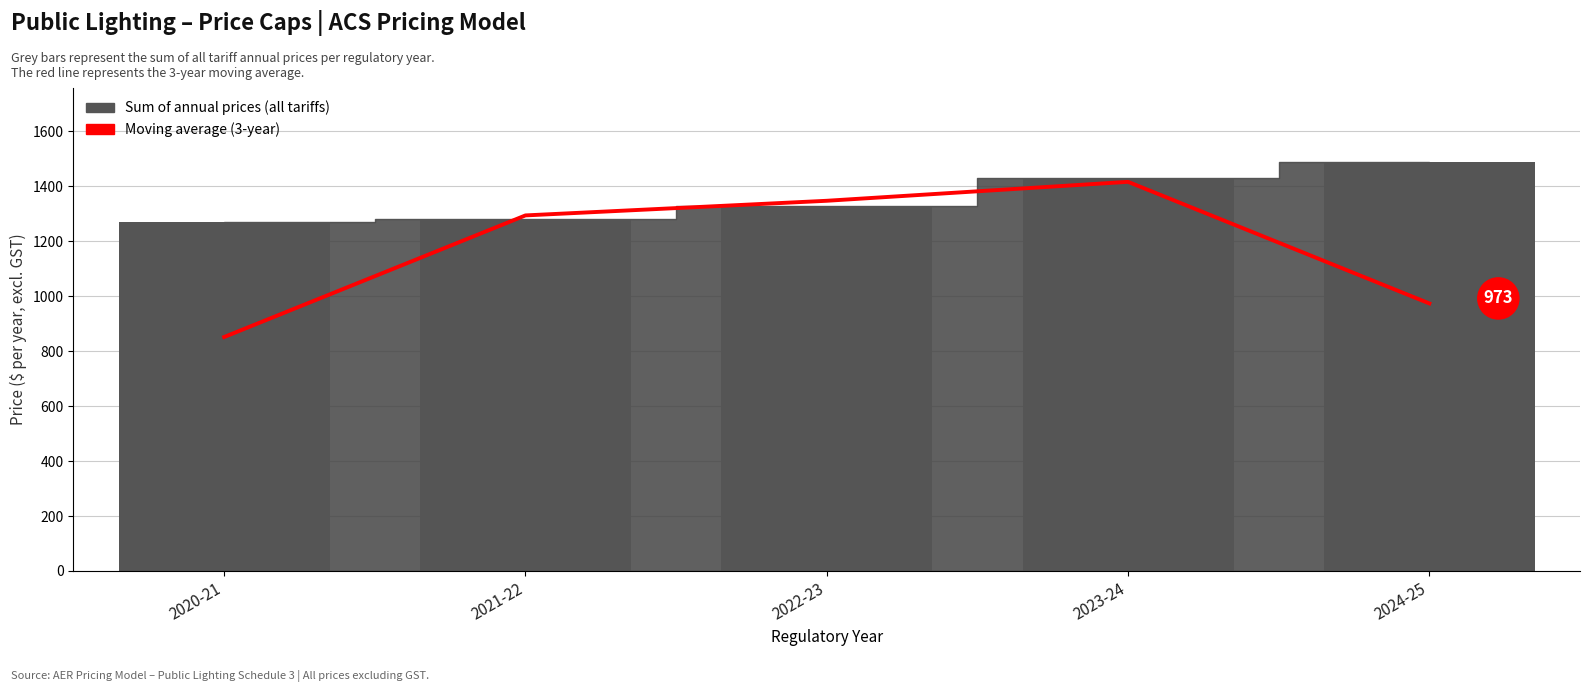

Which label corresponds to the largest value in the chart?

2023-24